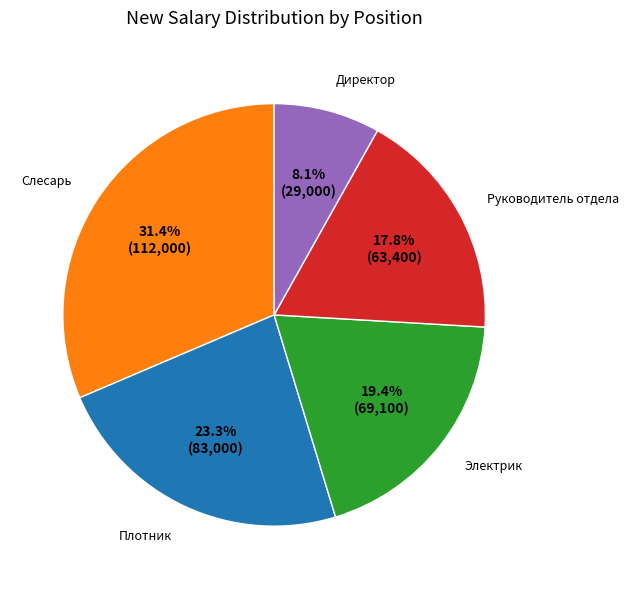

What portion of the pie excludes Руководитель отдела?

82.2%